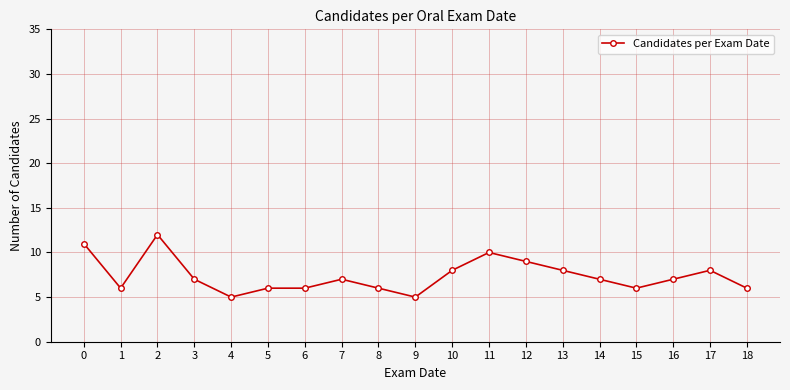

What is the difference between the maximum and minimum values?

7